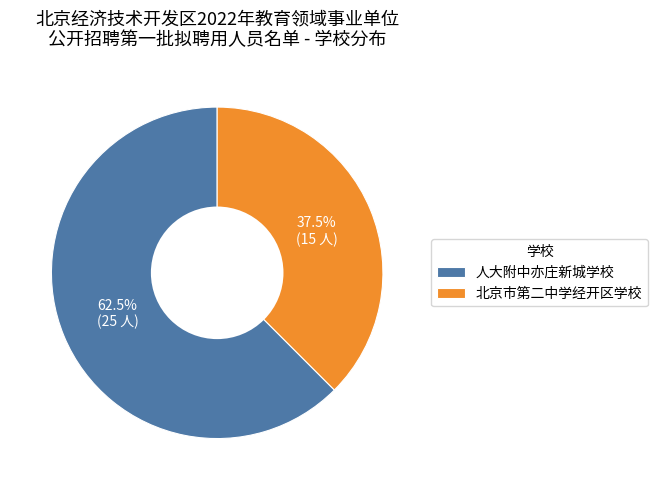

Rank the categories by value from highest to lowest.

人大附中亦庄新城学校, 北京市第二中学经开区学校